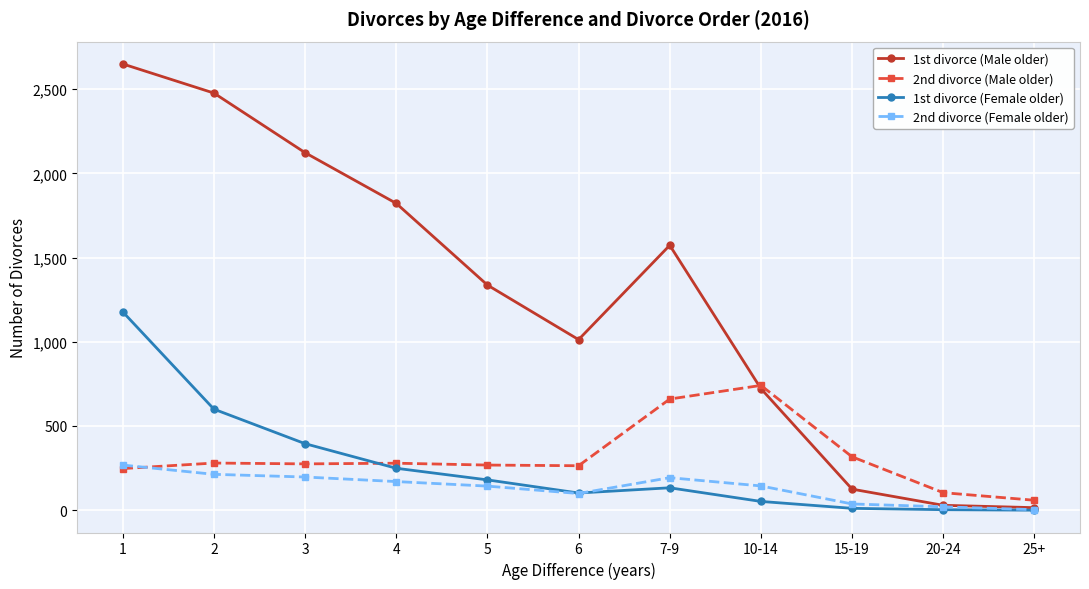

What are all the series names shown in the legend?

1st divorce (Male older), 2nd divorce (Male older), 1st divorce (Female older), 2nd divorce (Female older)